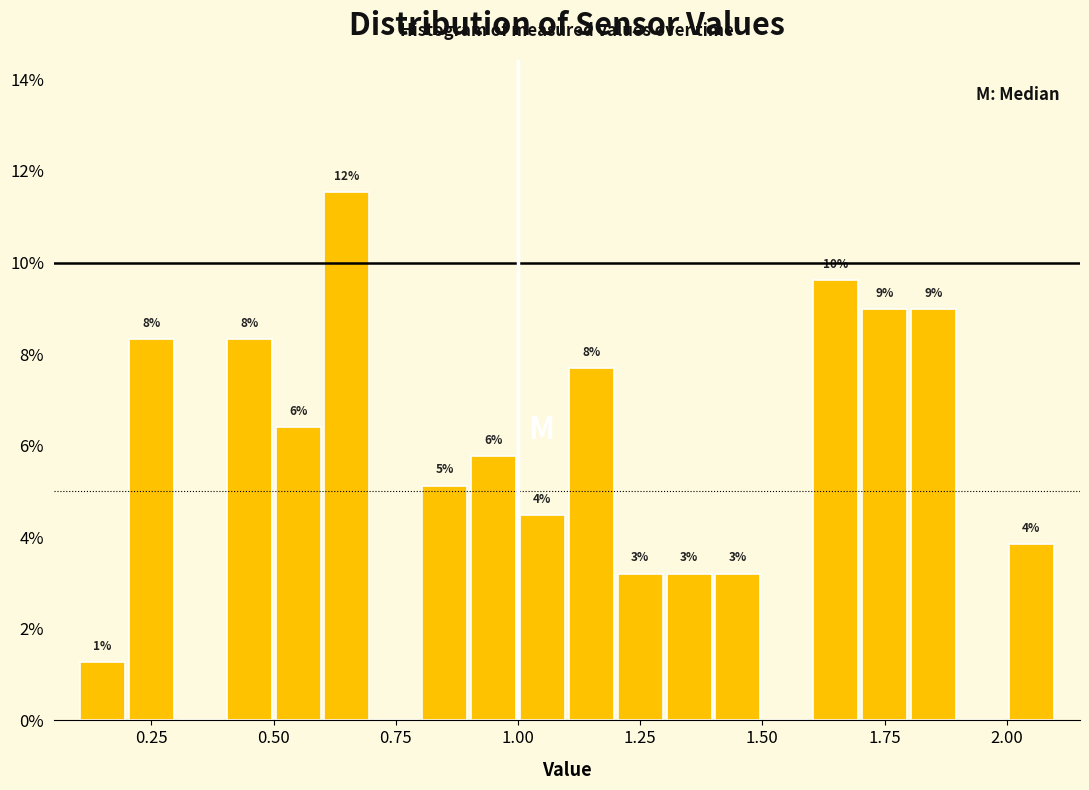

Read against the x-axis, roughly where is the centre of the tallest bar?

0.65